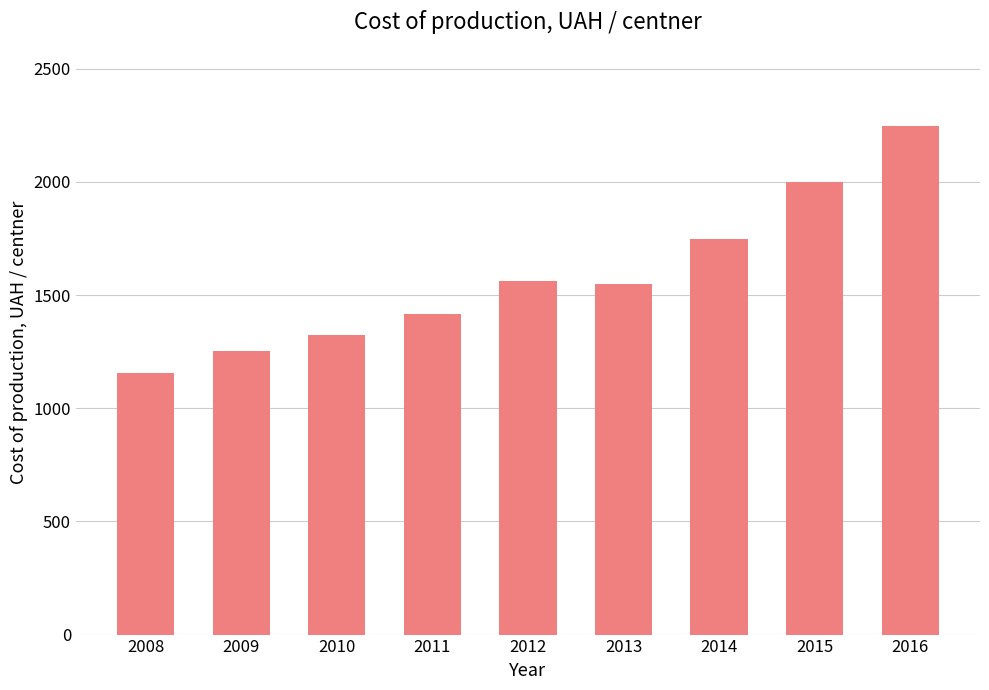

Where does the data first go above 1549?

2012